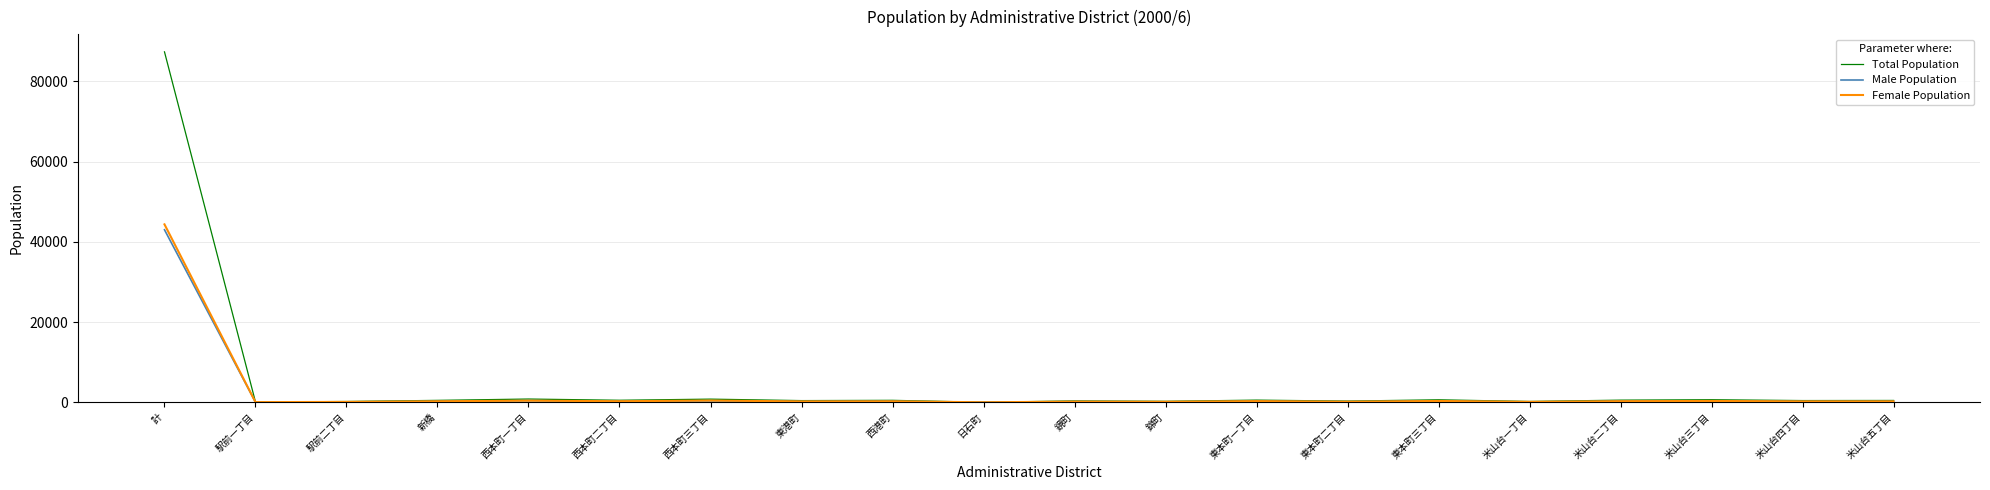

What is the approximate value of Total Population at 東本町二丁目, to the nearest 10?

290